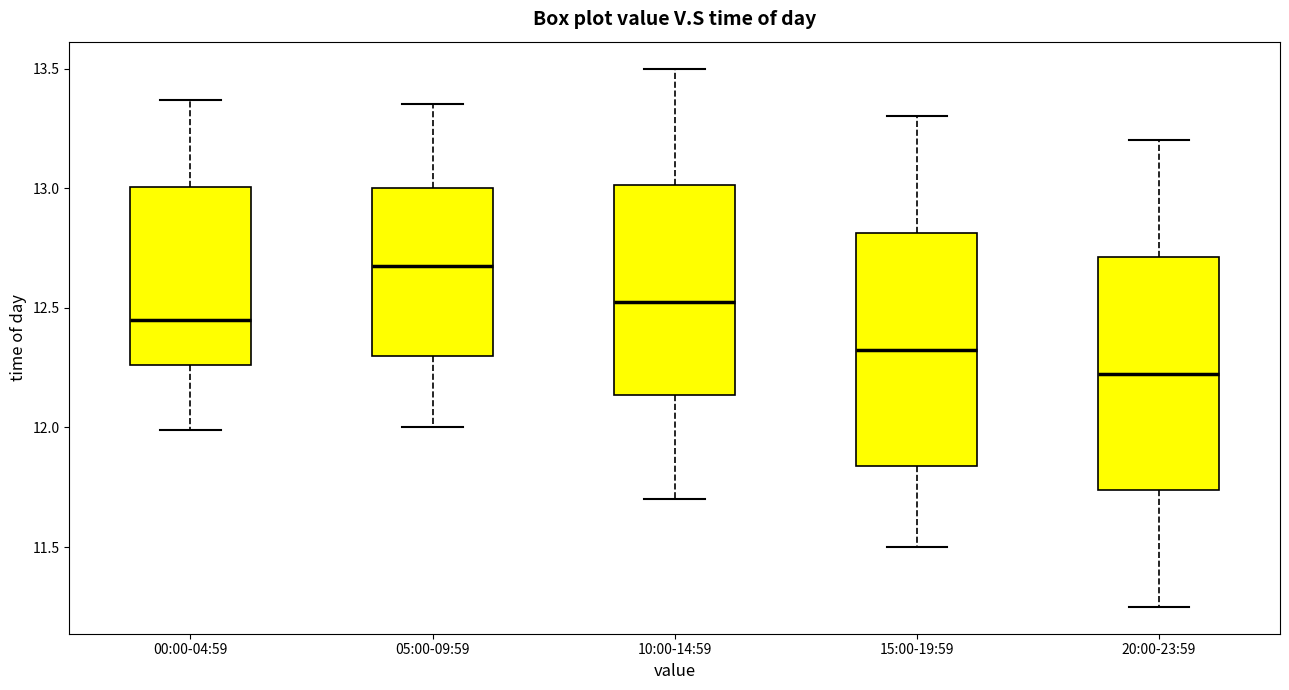

Reading left to right, transcribe this box plot: for each box, give where its median line is, the range the box spans, and where its two whiskers end, as read against the y-axis. The values are not printed on the chart, so give them approximately, as read against the axis.

00:00-04:59: median 12.45, box 12.25 to 13.00, whiskers 12.00 to 13.35
05:00-09:59: median 12.70, box 12.30 to 13.00, whiskers 12.00 to 13.35
10:00-14:59: median 12.55, box 12.15 to 13.00, whiskers 11.70 to 13.50
15:00-19:59: median 12.35, box 11.85 to 12.80, whiskers 11.50 to 13.30
20:00-23:59: median 12.25, box 11.75 to 12.70, whiskers 11.25 to 13.20